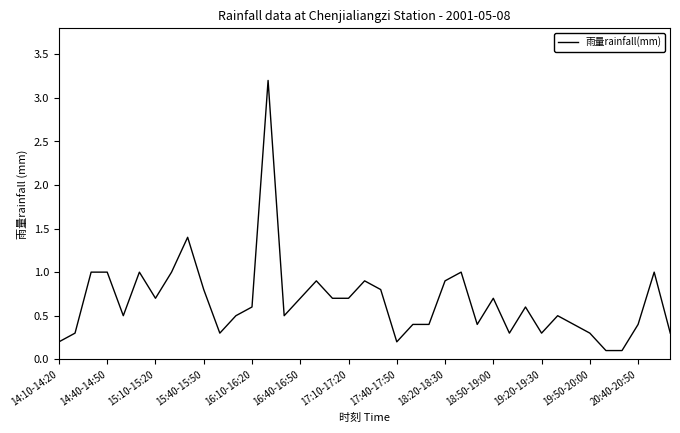

What is the maximum value shown in the chart?

3.2